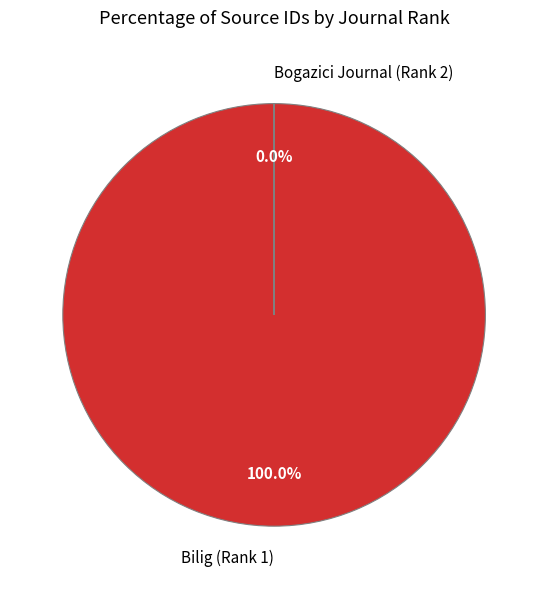

How many slices are in this pie chart?

2